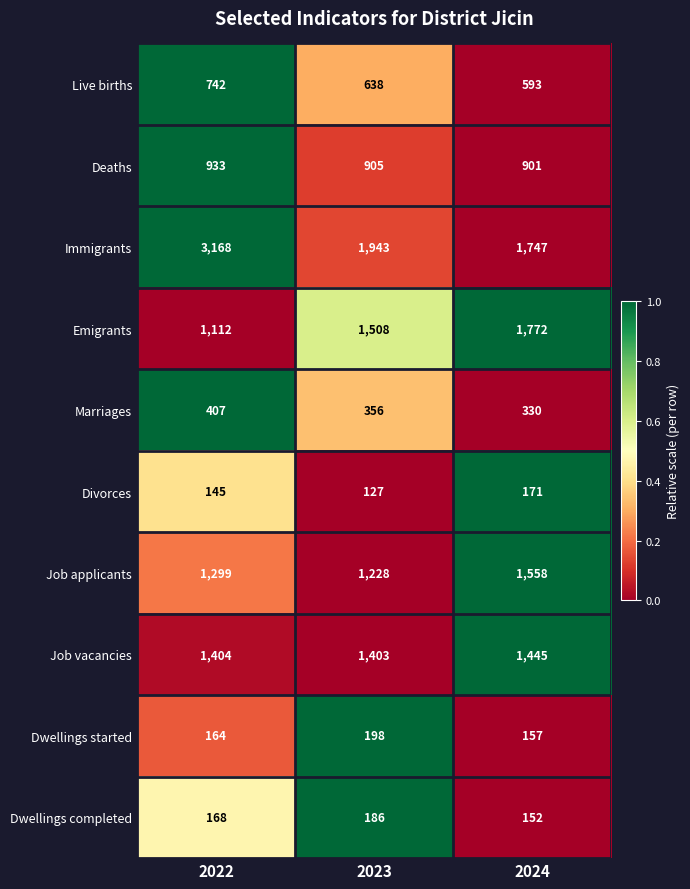

Reading right to left, transcribe all the data shown in this chart.

Live births: 593	638	742
Deaths: 901	905	933
Immigrants: 1747	1943	3168
Emigrants: 1772	1508	1112
Marriages: 330	356	407
Divorces: 171	127	145
Job applicants: 1558	1228	1299
Job vacancies: 1445	1403	1404
Dwellings started: 157	198	164
Dwellings completed: 152	186	168